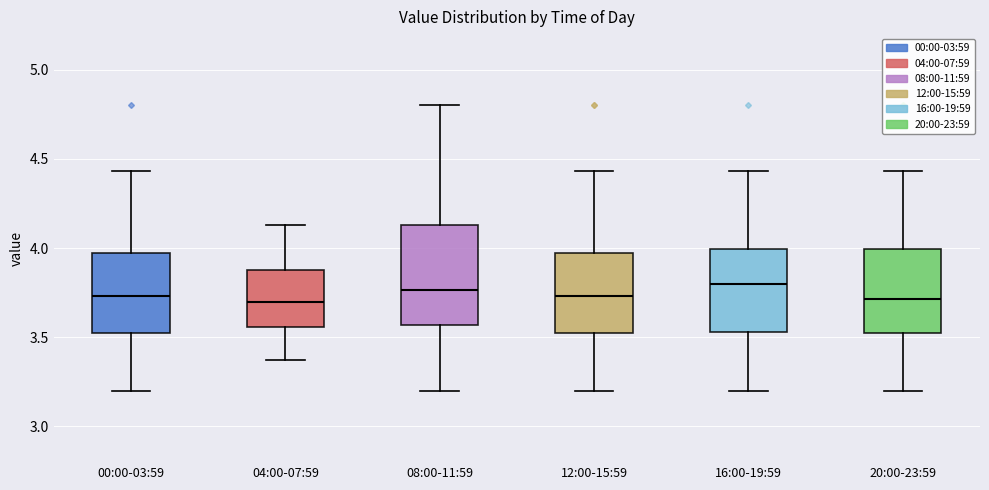

Reading left to right, read every box against the y-axis: the position of its median line, the range the box covers, and the ends of its whiskers. The values are not printed on the chart, so give them approximately, as read against the axis.

00:00-03:59: median 3.75, box 3.50 to 3.95, whiskers 3.20 to 4.45
04:00-07:59: median 3.70, box 3.55 to 3.90, whiskers 3.35 to 4.15
08:00-11:59: median 3.75, box 3.55 to 4.15, whiskers 3.20 to 4.80
12:00-15:59: median 3.75, box 3.50 to 3.95, whiskers 3.20 to 4.45
16:00-19:59: median 3.80, box 3.55 to 4.00, whiskers 3.20 to 4.45
20:00-23:59: median 3.70, box 3.50 to 4.00, whiskers 3.20 to 4.45